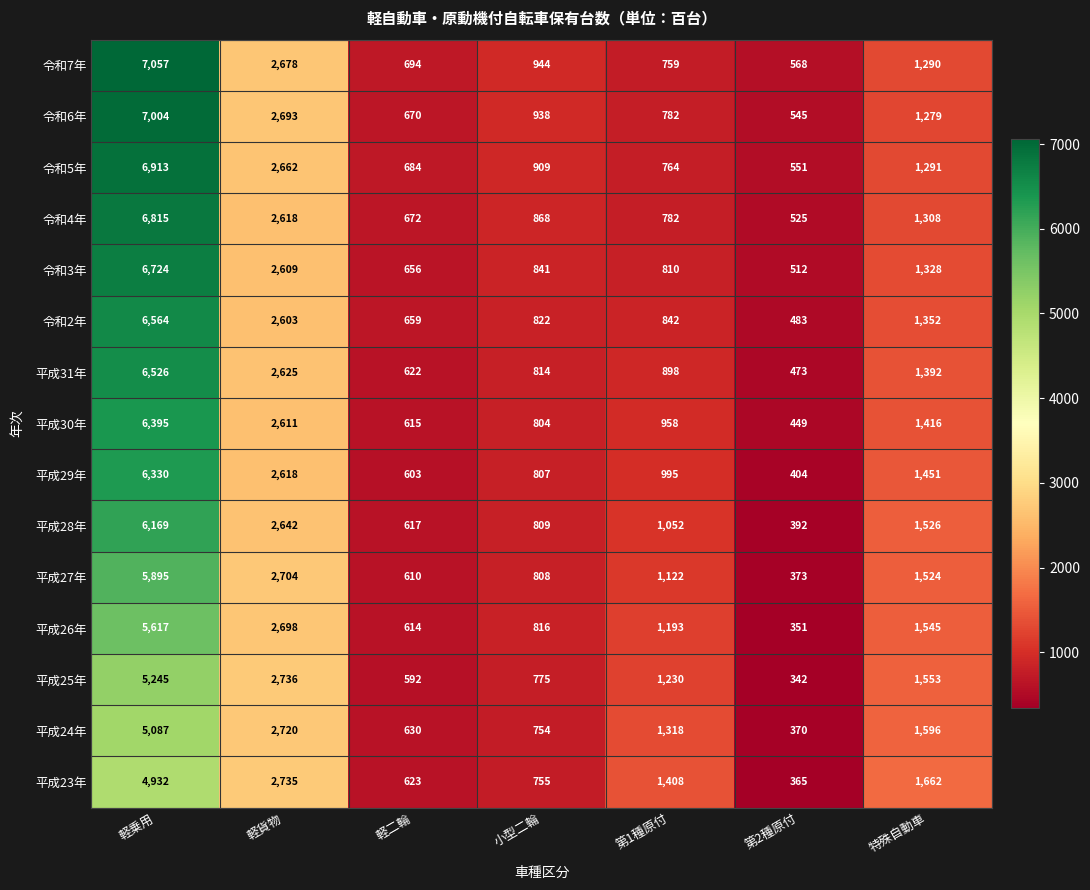

What is the sum of all 令和7年 values?

13990